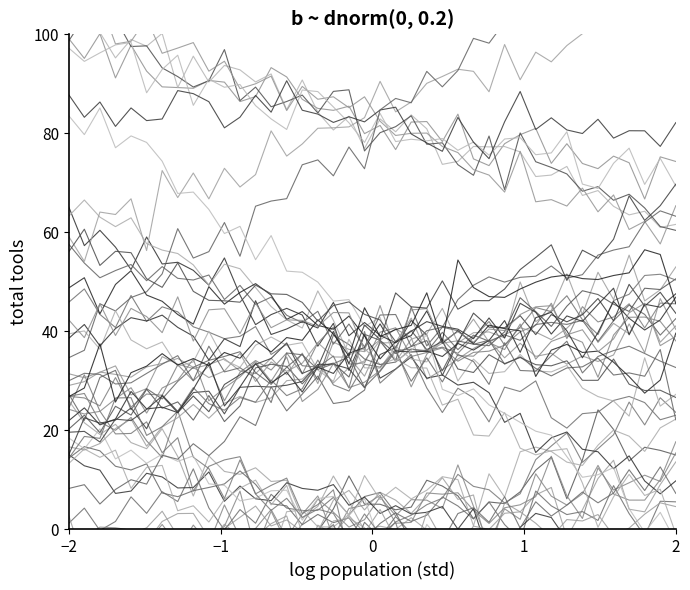

Which category has the lowest value across all series?

2